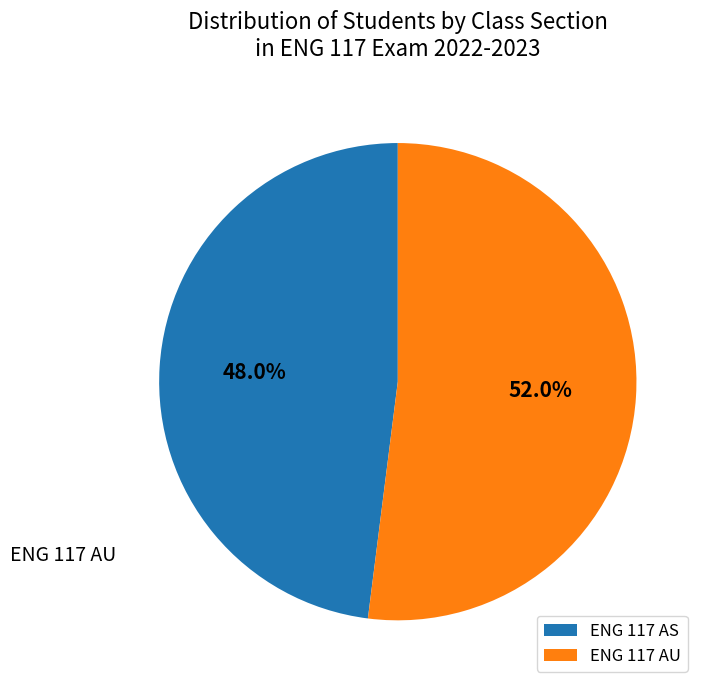

To the nearest percent, what is the difference between the largest and smallest slice percentages?

4%